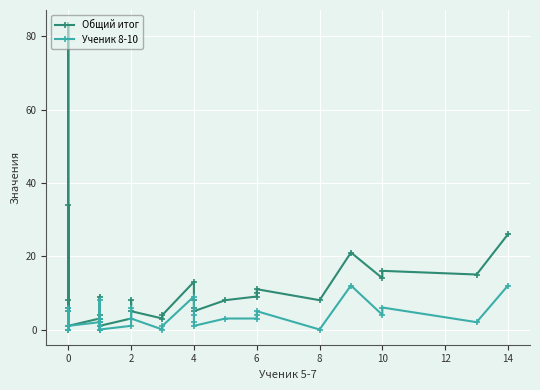

Is it true that Ученик 8-10 equals 1 at 0?

False